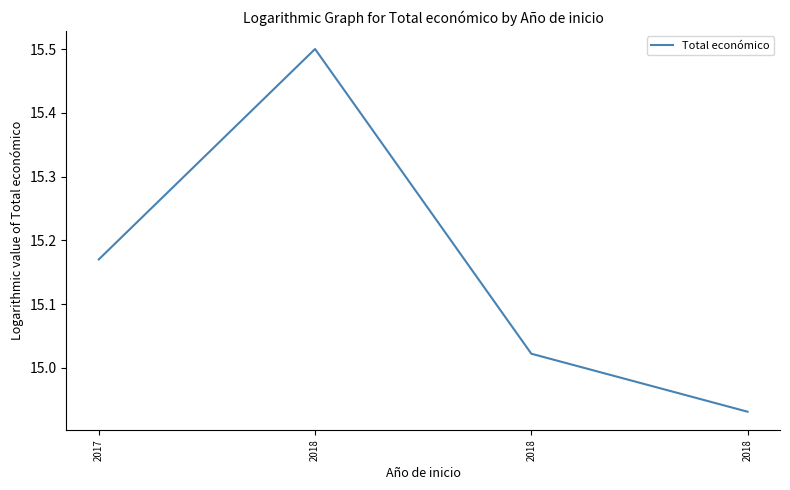

Where does the data first go above 15?

2017